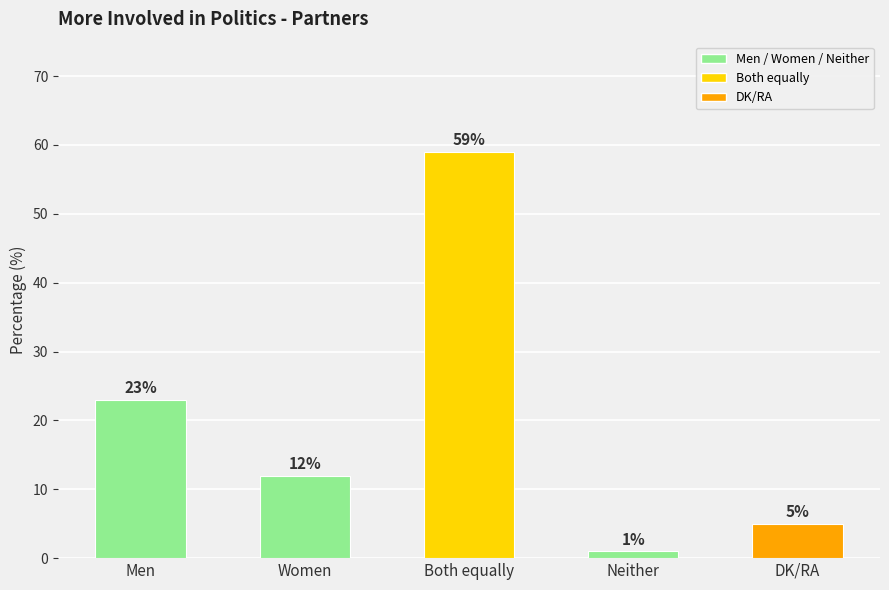

What is the difference between the second highest and minimum values?

22